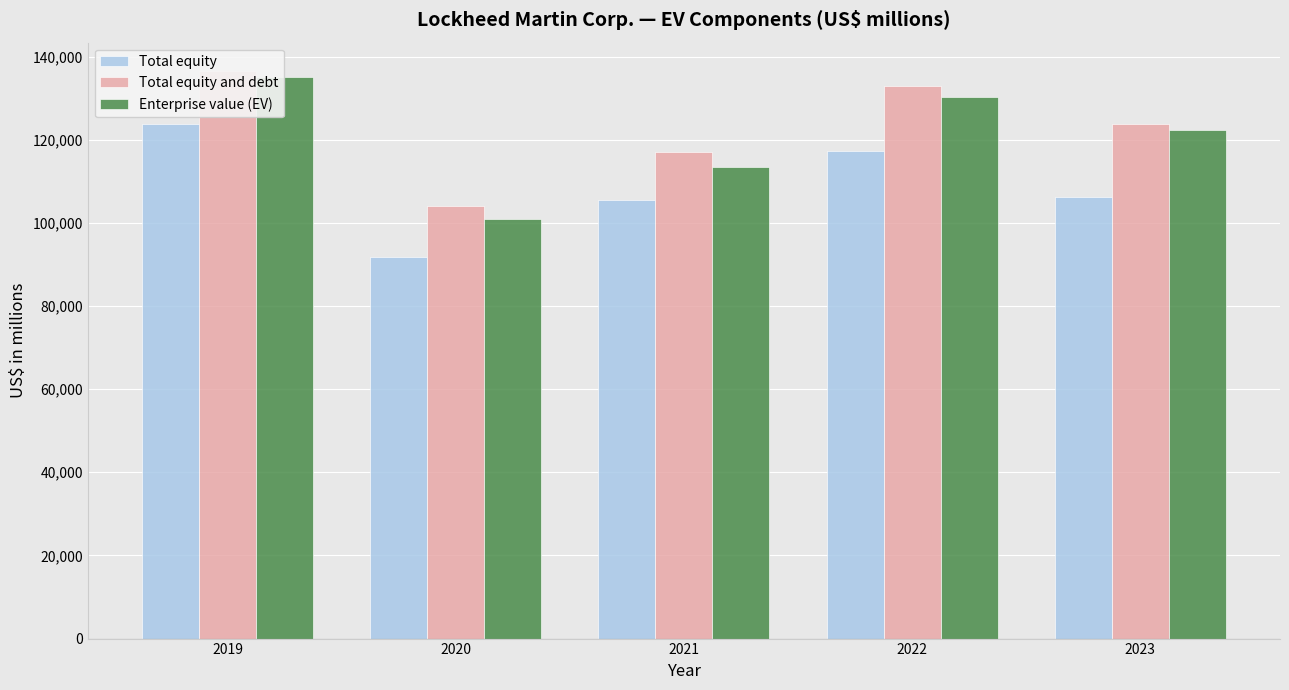

Which label corresponds to the smallest value in the chart?

2020